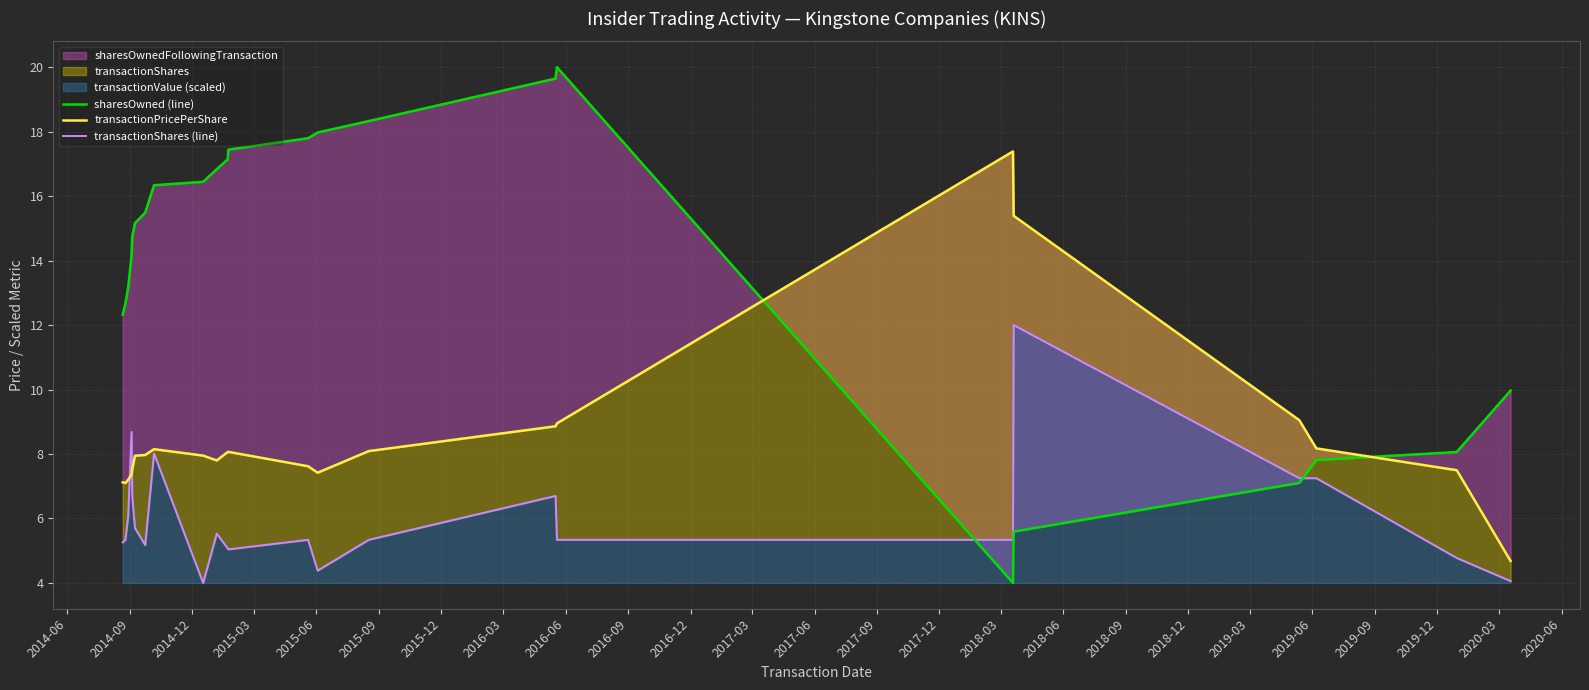

Is the value of sharesOwned (line) at 2016-06 greater than the value of transactionShares (line) at 2017-12?

Yes